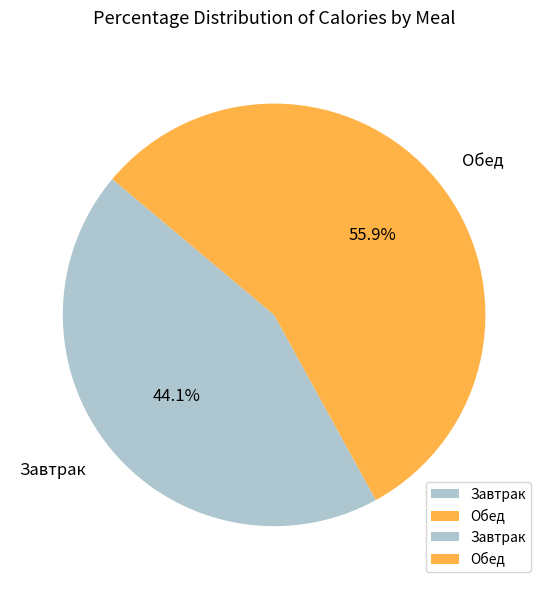

What is the smallest slice in the pie chart?

Завтрак